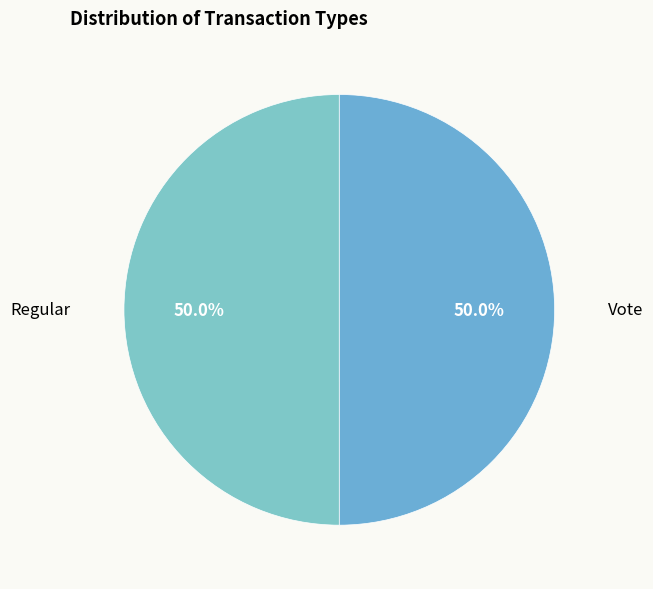

What is the ratio of the value at Vote to the value at Regular?

1.0